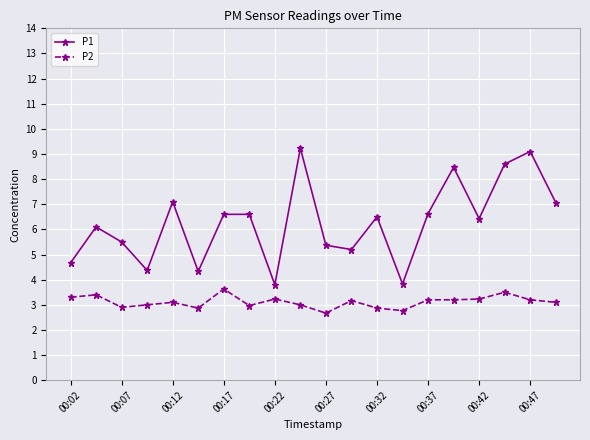

Rank the series by their average value, from lowest to highest.

P2, P1